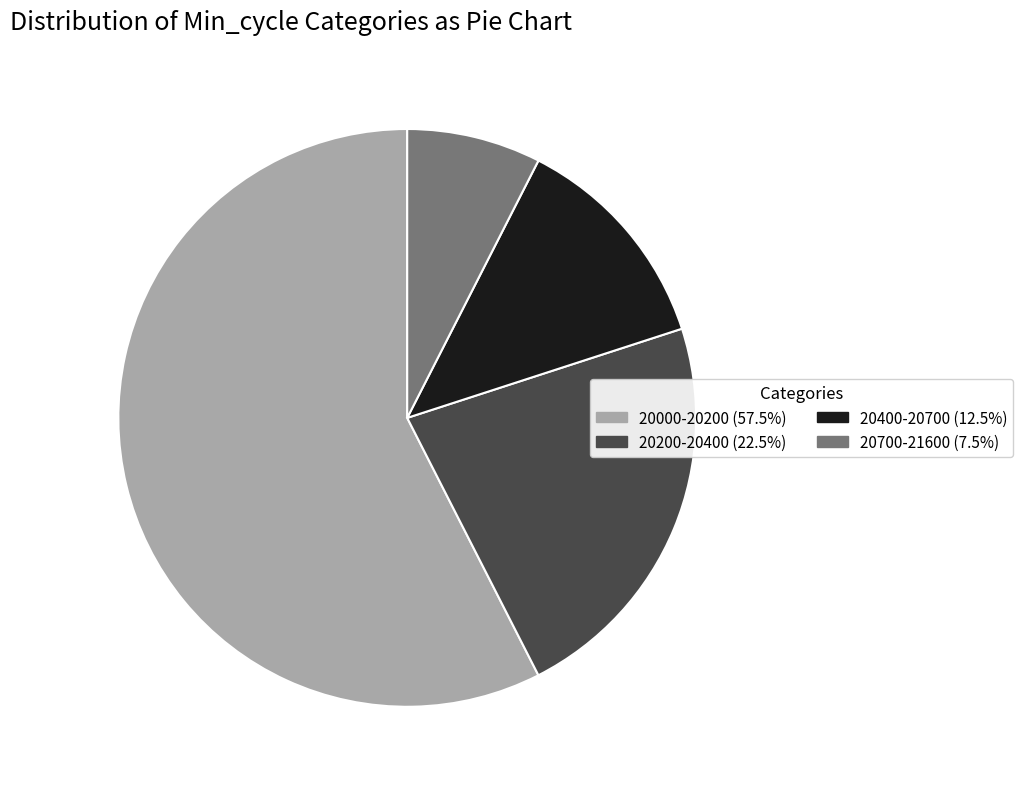

Is there any slice that represents more than half of the pie?

Yes